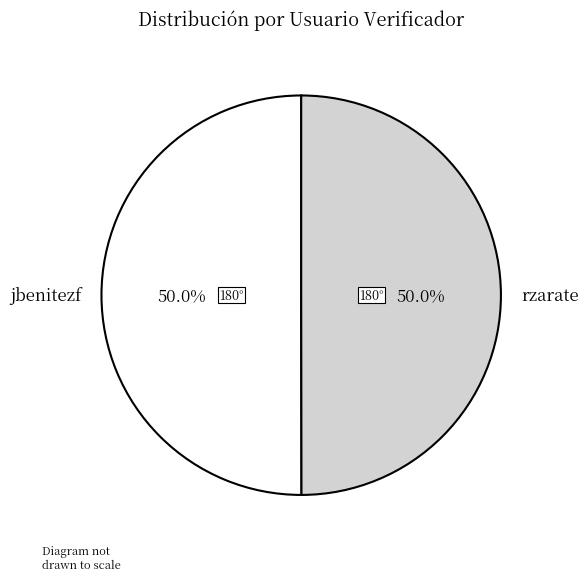

What portion of the pie excludes jbenitezf?

50.0%